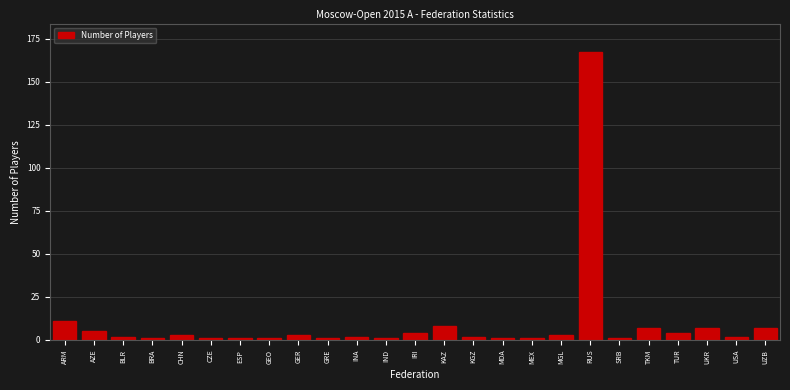

Reading left to right, transcribe all the data shown in this chart.

ARM=11	AZE=5	BLR=2	BRA=1	CHN=3	CZE=1	ESP=1	GEO=1	GER=3	GRE=1	INA=2	IND=1	IRI=4	KAZ=8	KGZ=2	MDA=1	MEX=1	MGL=3	RUS=167	SRB=1	TKM=7	TUR=4	UKR=7	USA=2	UZB=7